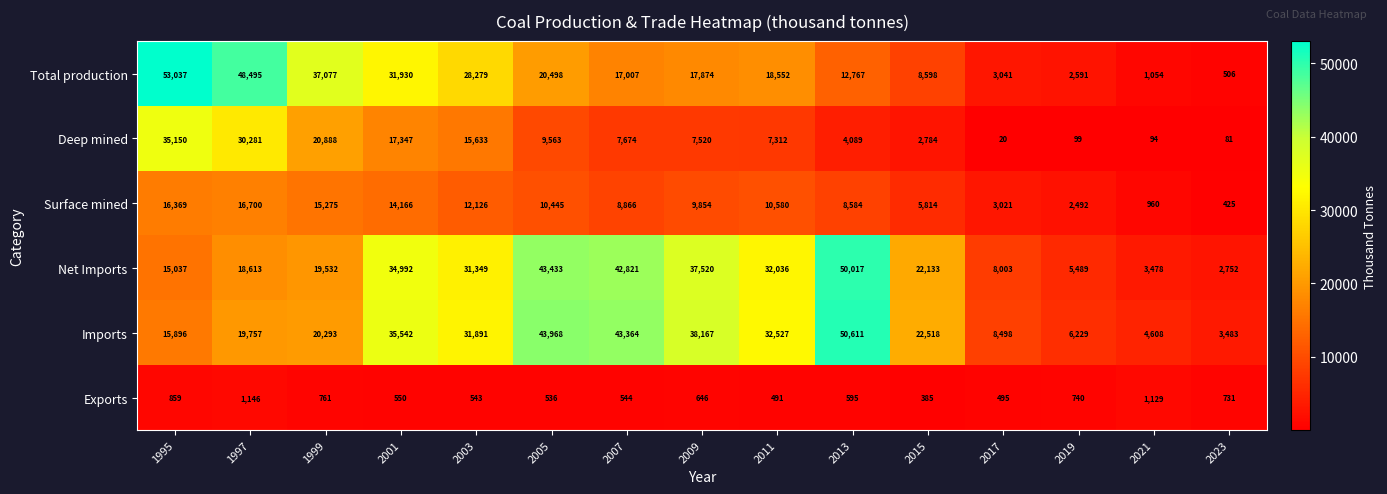

What is the difference between the maximum and minimum values in the Total production series?

52531